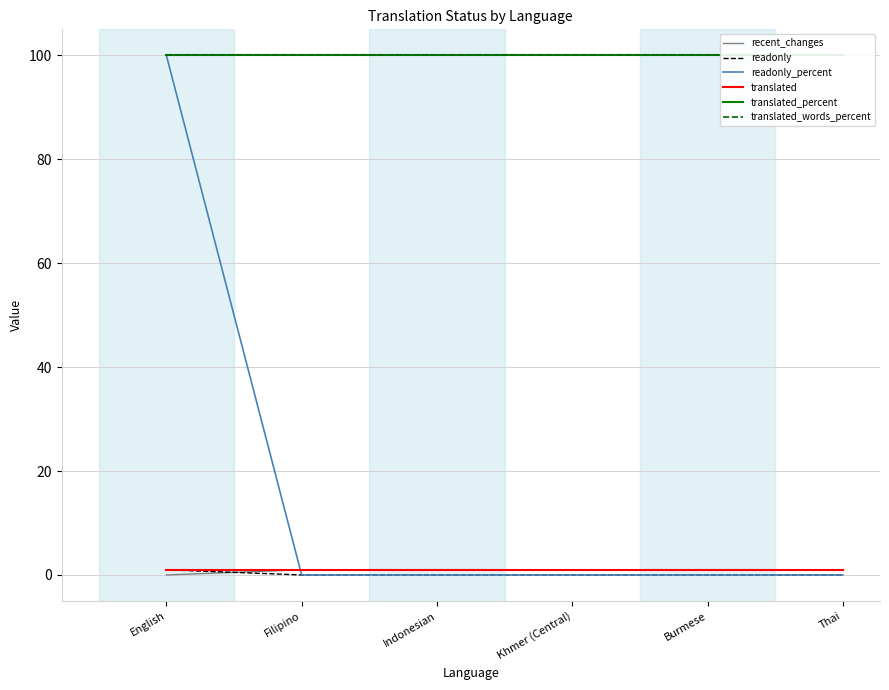

Count the recent_changes values in the range 1 to 2.

5